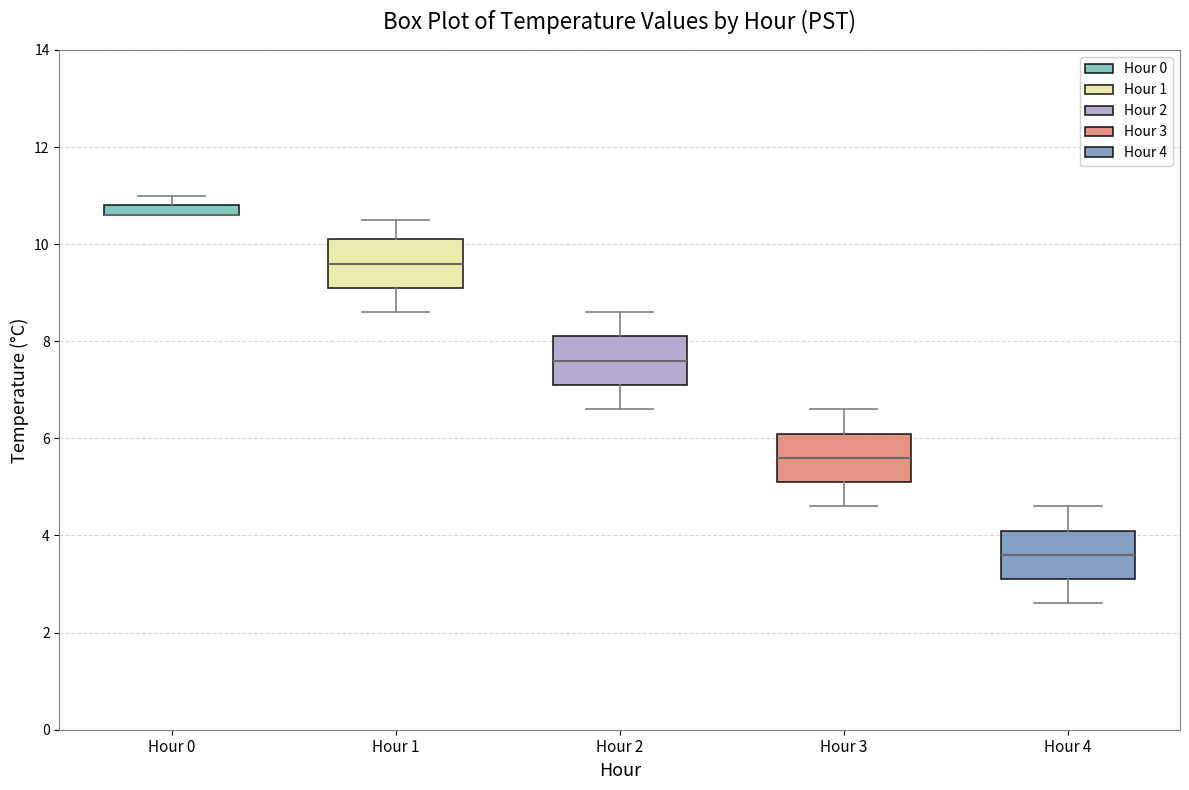

Where does the median line of the box for Hour 2 sit on the y-axis? The values are not printed on the chart, so give them approximately, as read against the axis.

7.6